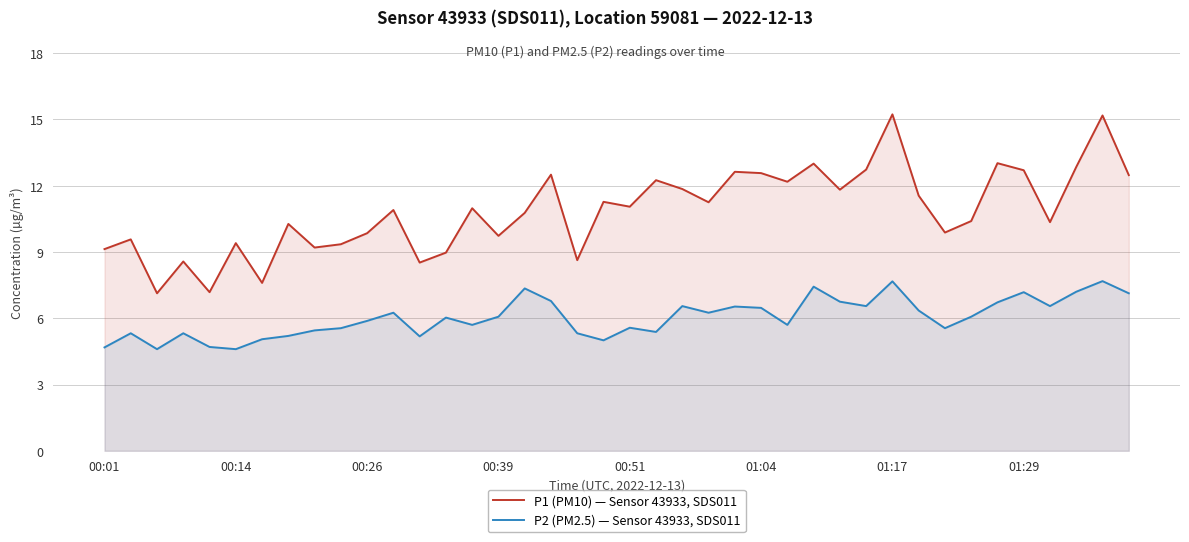

Rank the series by their average value, from highest to lowest.

P1 (PM10) — Sensor 43933, SDS011, P2 (PM2.5) — Sensor 43933, SDS011